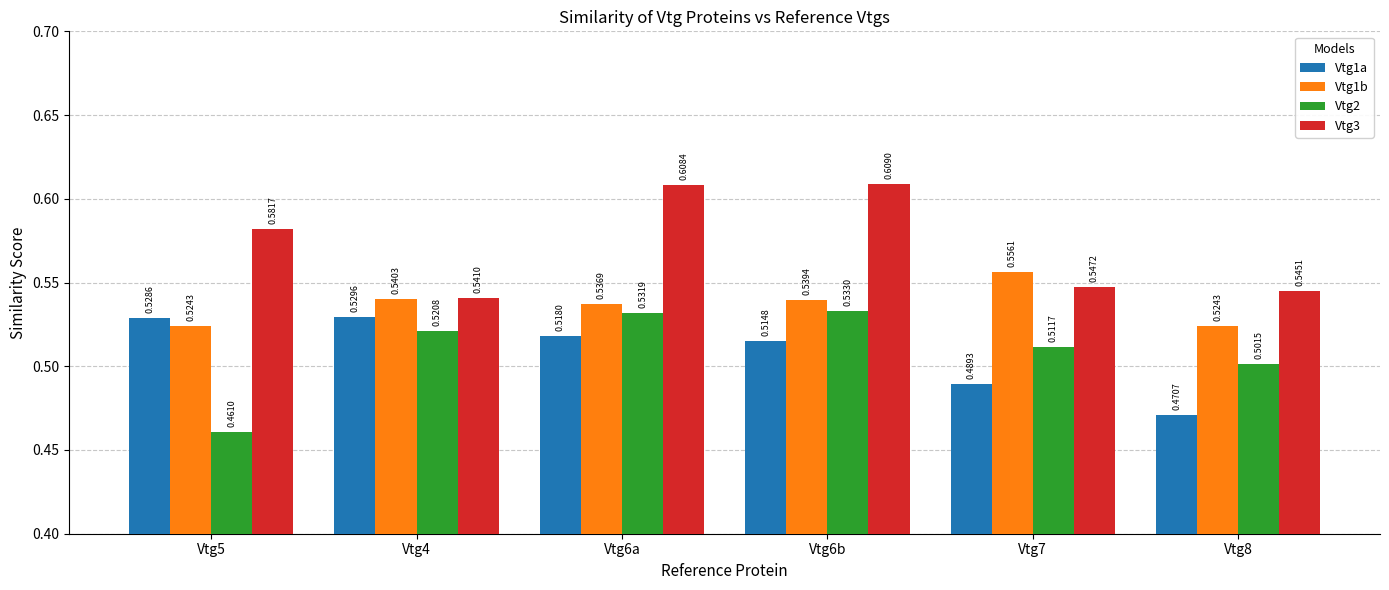

How many bars are there in total?

24